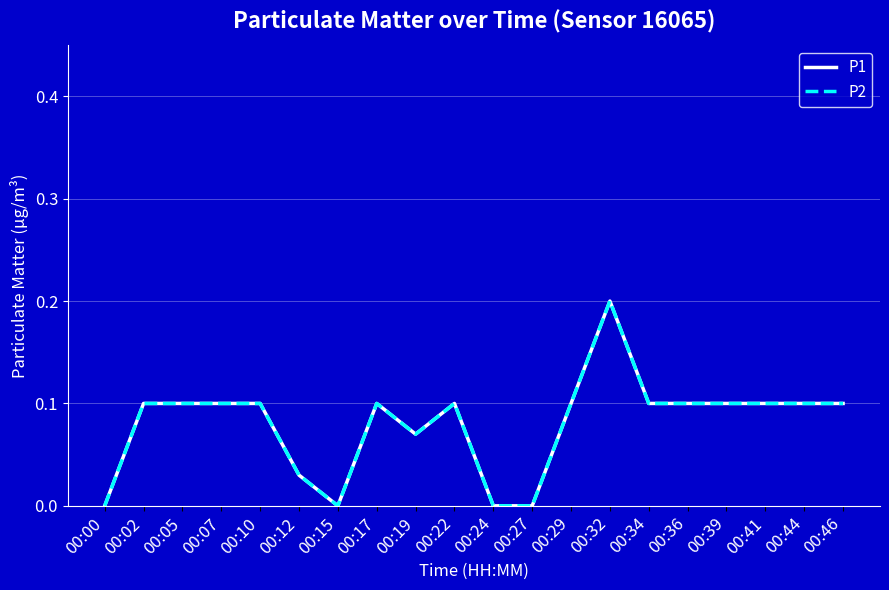

What is the difference between the second highest and minimum values in the P1 series?

0.1